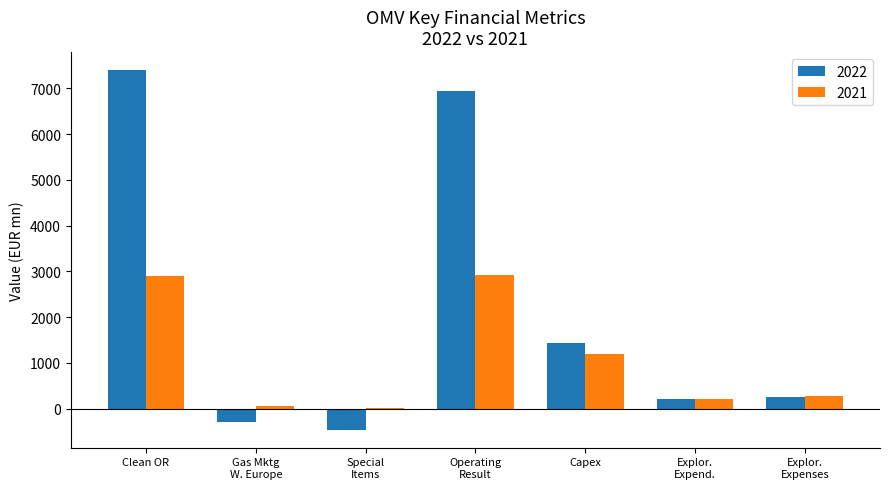

Which series has the largest total across all categories?

2022